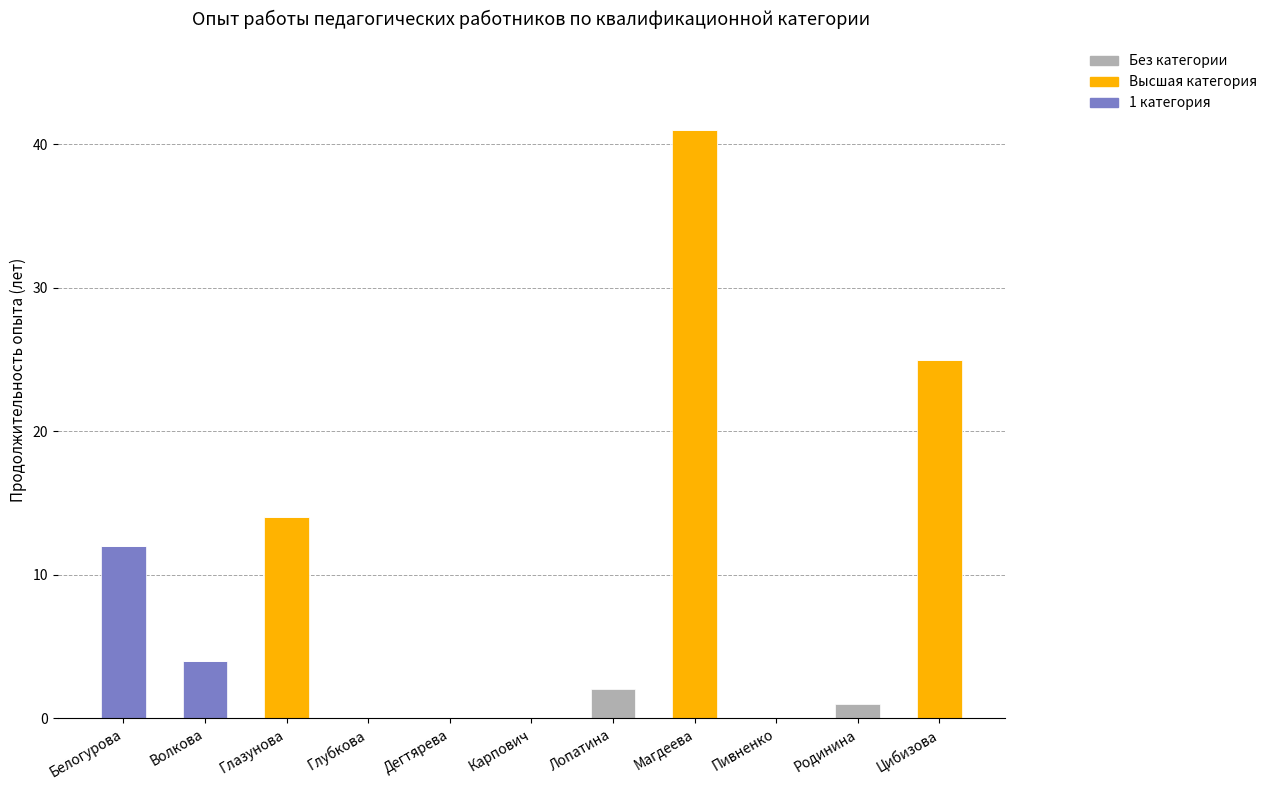

Which category has the highest value in the 1 категория series?

Белогурова